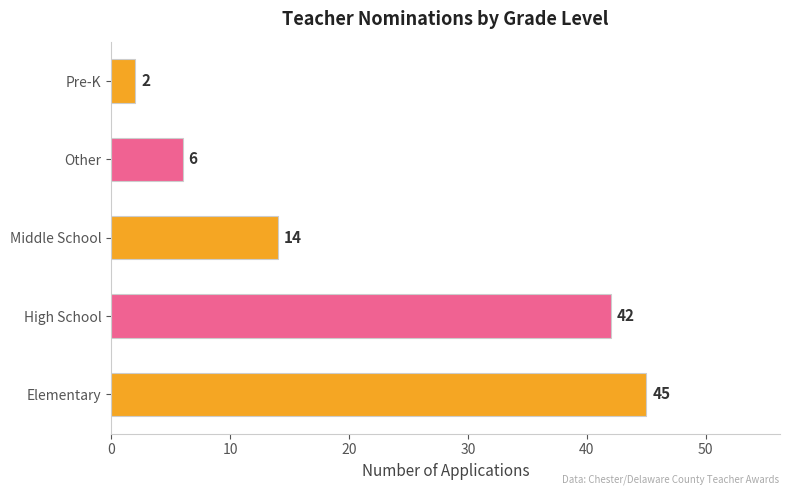

What is the change in value from Middle School to Pre-K?

-12